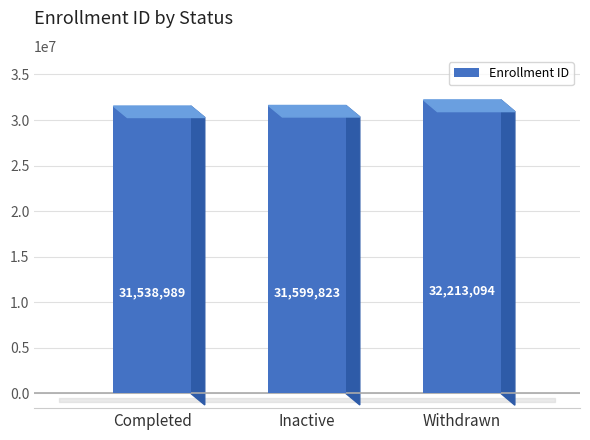

What is the average value?

31783969